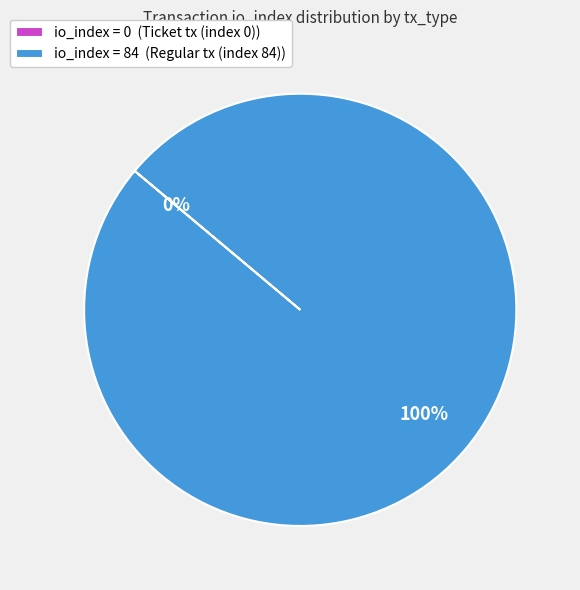

How much of the chart is everything except Ticket tx (index 0)?

100.0%